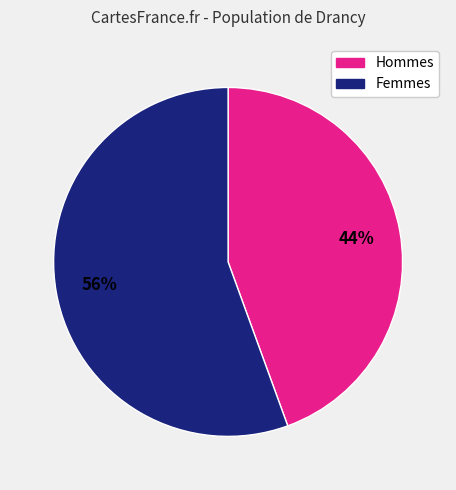

To the nearest percent, what is the average slice percentage?

50%